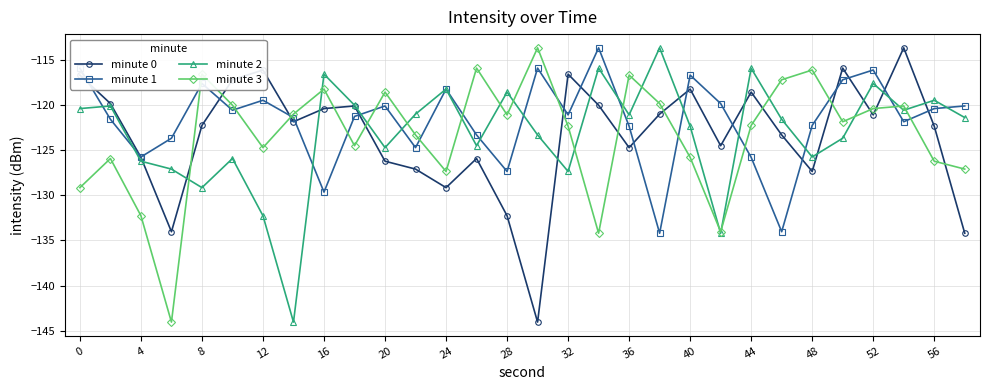

What is the smallest value displayed?

-144.0